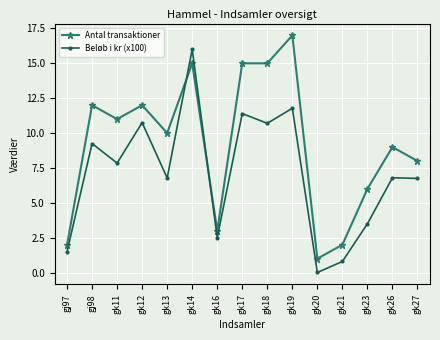

At which category does Beløb i kr (x100) reach its first local peak?

gj98